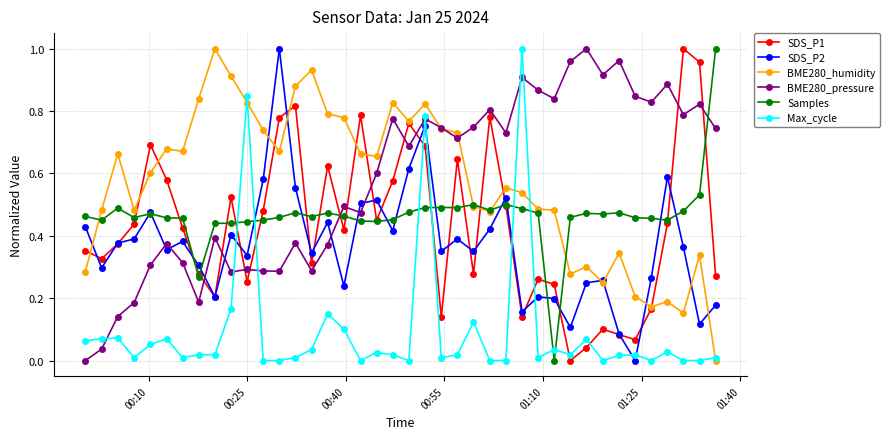

After their last crossing, which series has the higher values: BME280_pressure or SDS_P1?

BME280_pressure